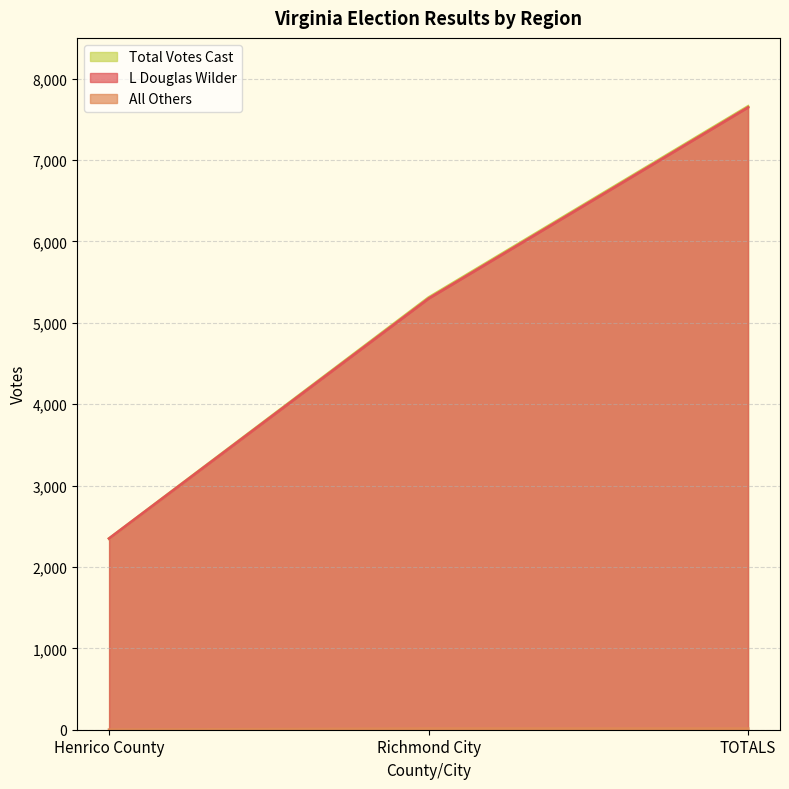

List the series in order of their peak value, lowest first.

All Others, L Douglas Wilder, Total Votes Cast